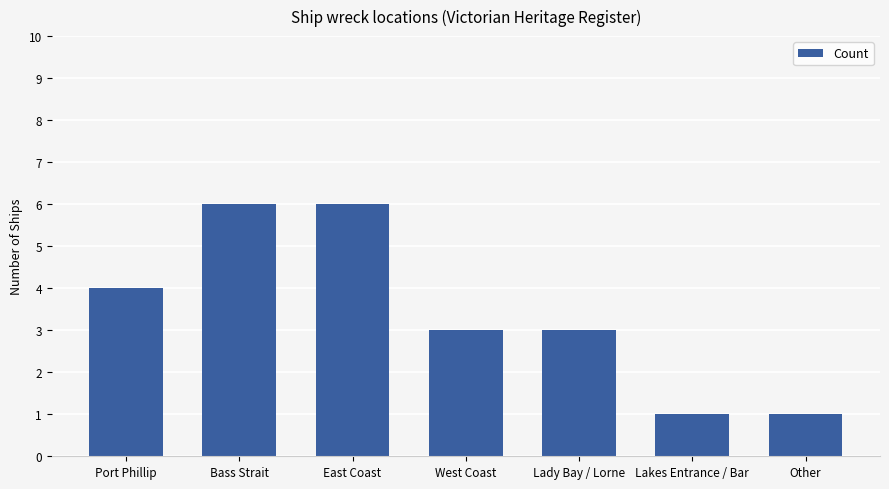

What is the difference between the maximum and second lowest values?

5